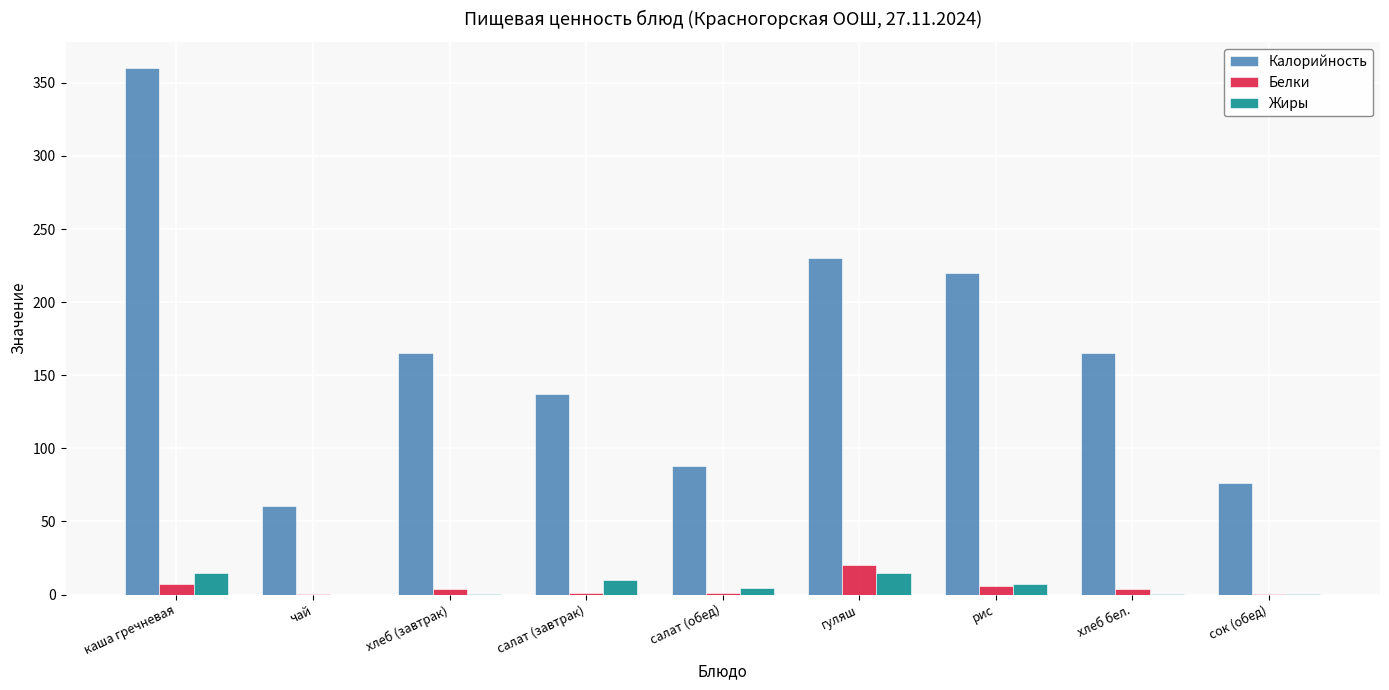

At which category is the sum across all series the highest?

каша гречневая